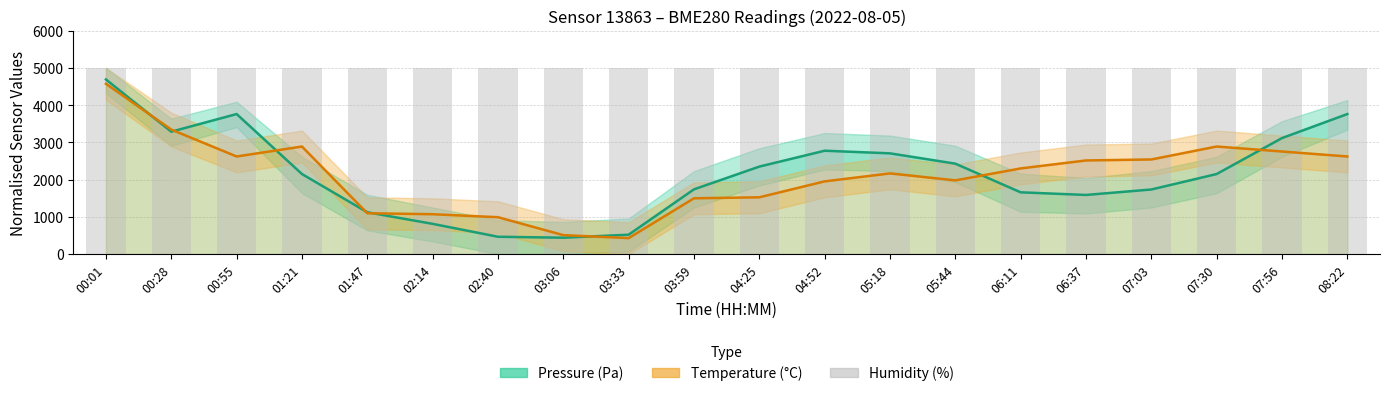

What position from the right is 03:33?

12